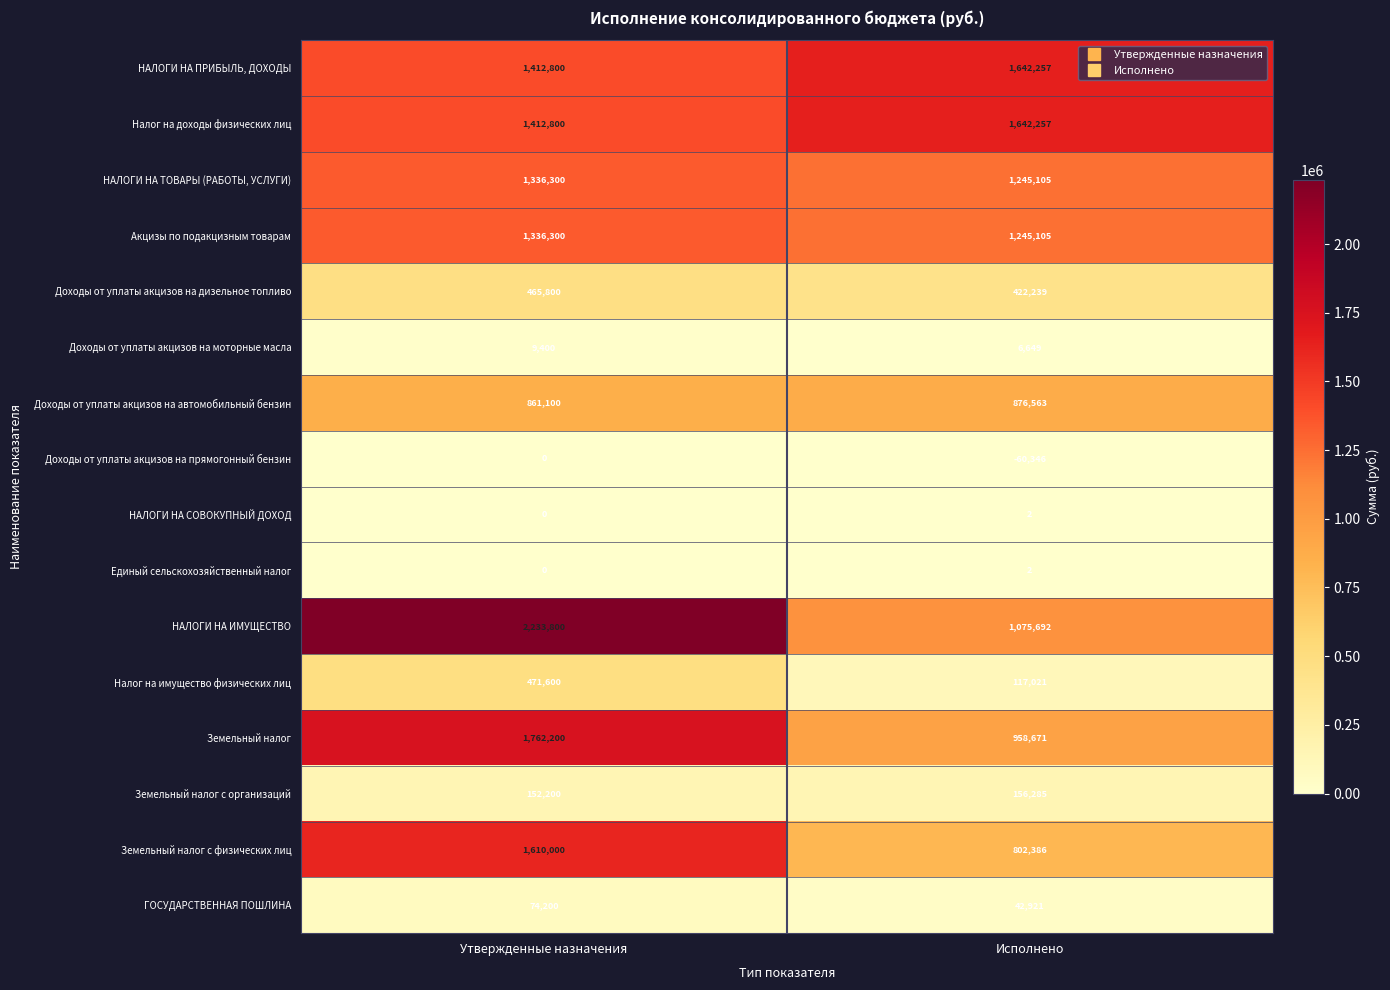

What is the minimum value shown in the chart?

-60346